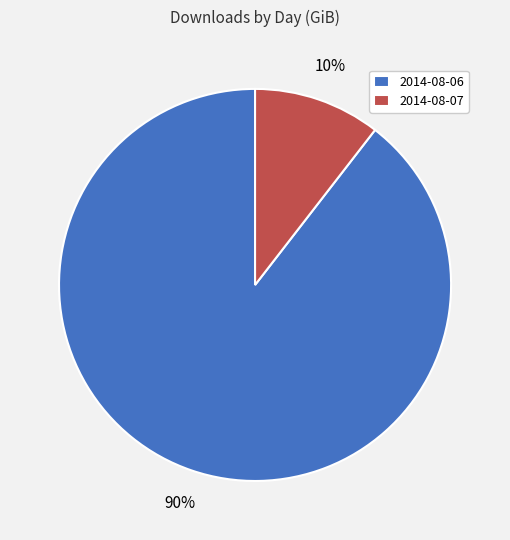

Which slice is the smallest?

2014-08-07